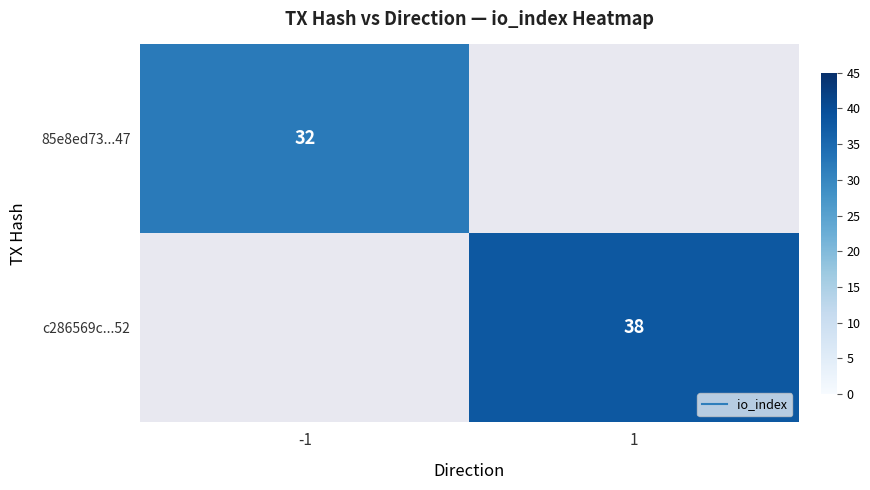

List the labels in order of 85e8ed73...47 value, largest first.

-1, 1